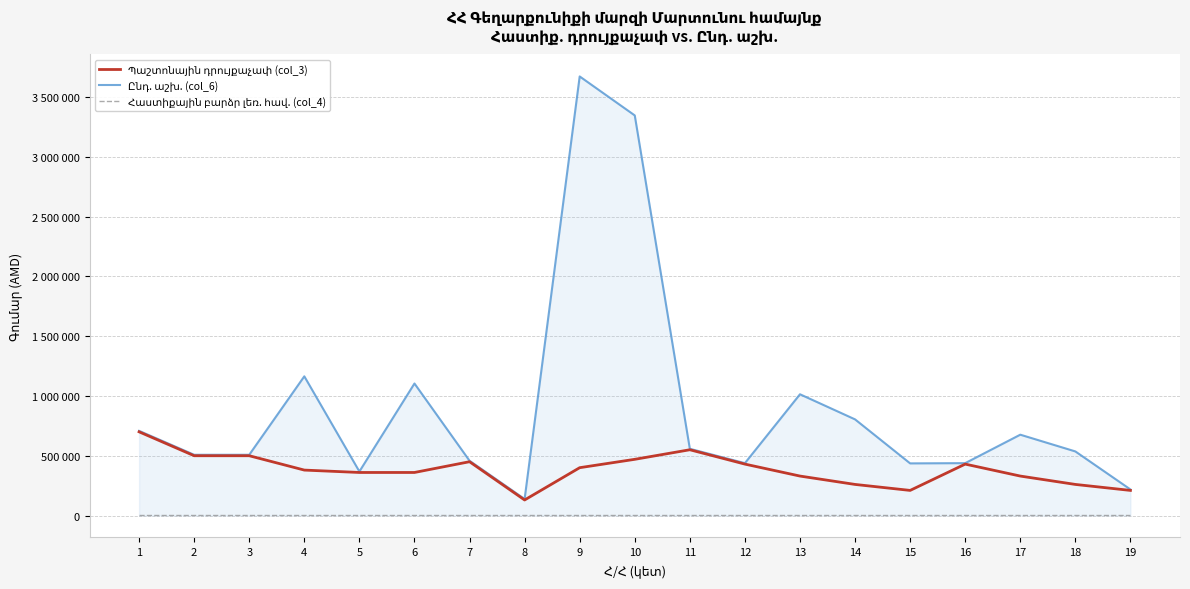

Which series has the largest range (max minus min)?

Ընդ. աշխ. (col_6)